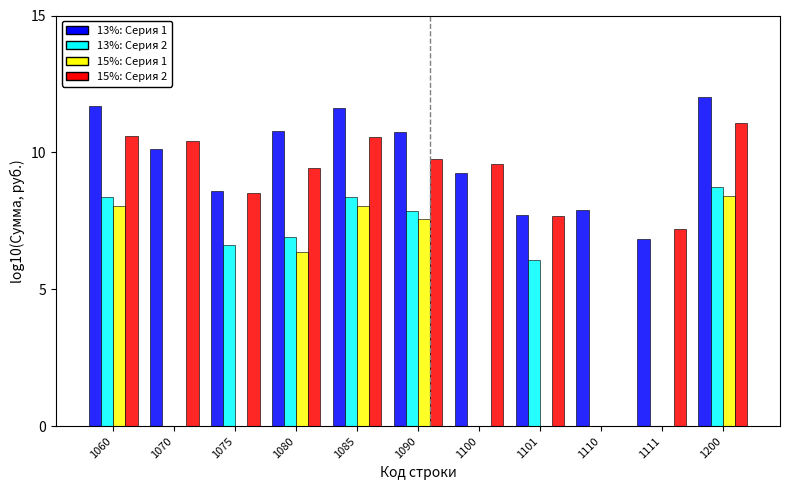

Which category has the highest value across all series?

1200